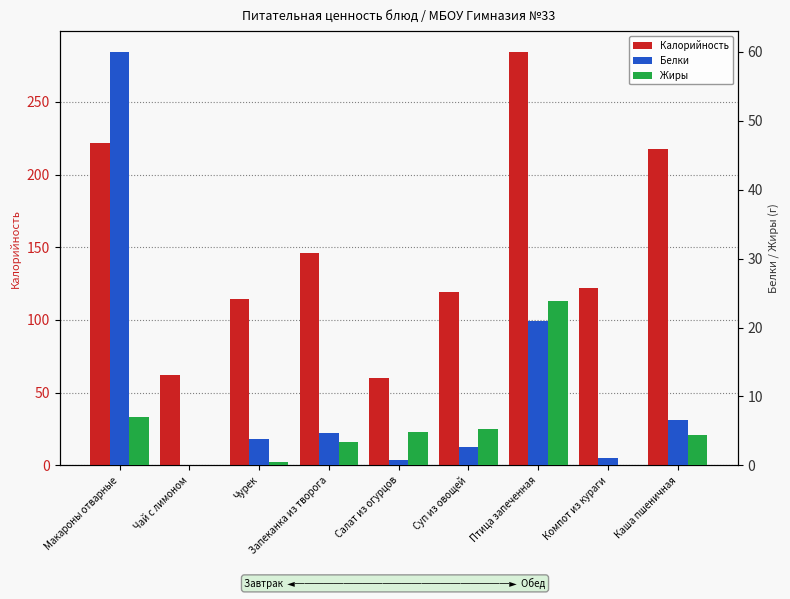

Where is Калорийность nearest to the value 172?

Запеканка из творога